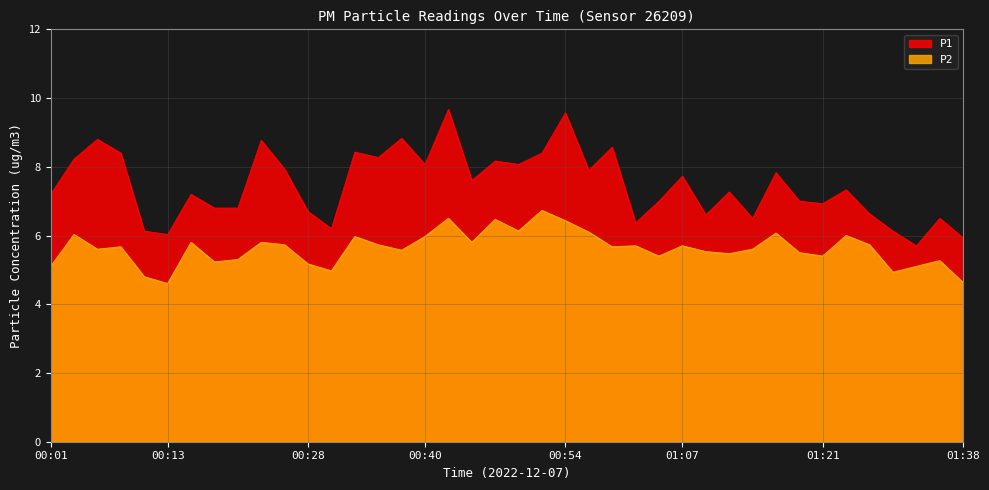

True or false: P2 and P1 cross at least once.

False